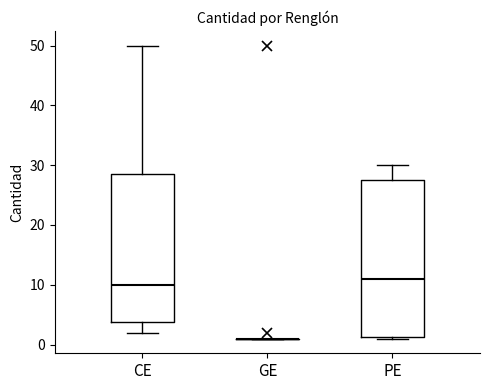

Which box is the tallest, from its lower edge to its upper edge?

PE